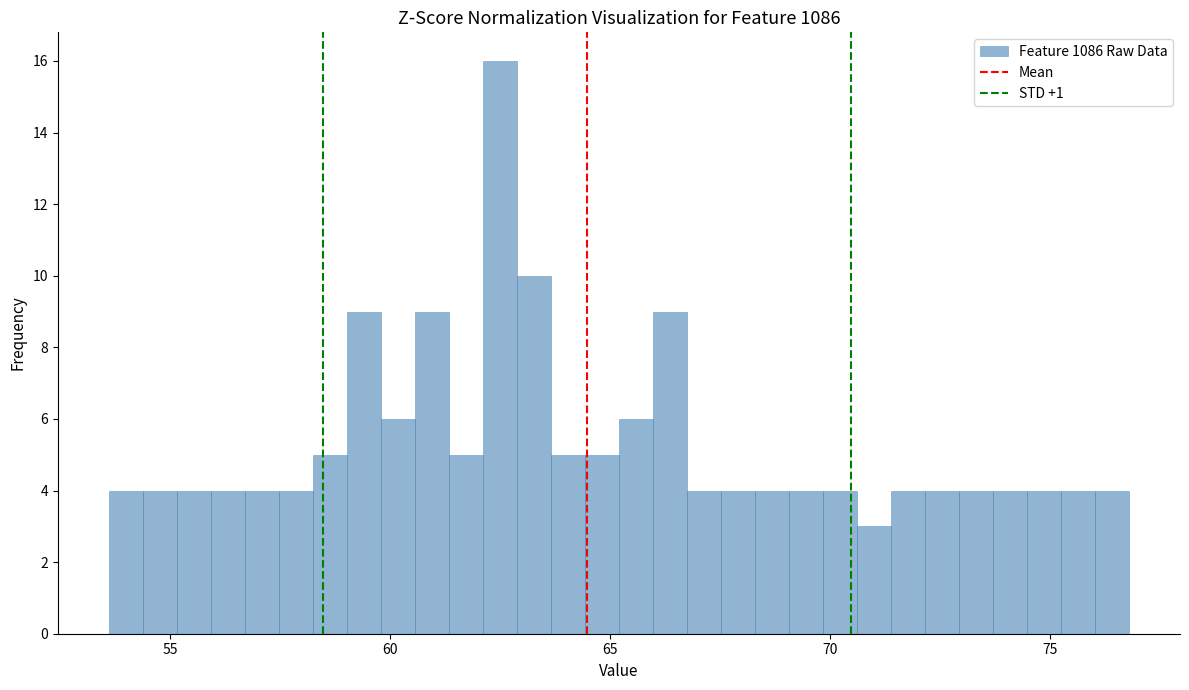

Around what value on the x-axis is the tallest bar? Give the approximate position of its centre, as read against the axis.

62.5